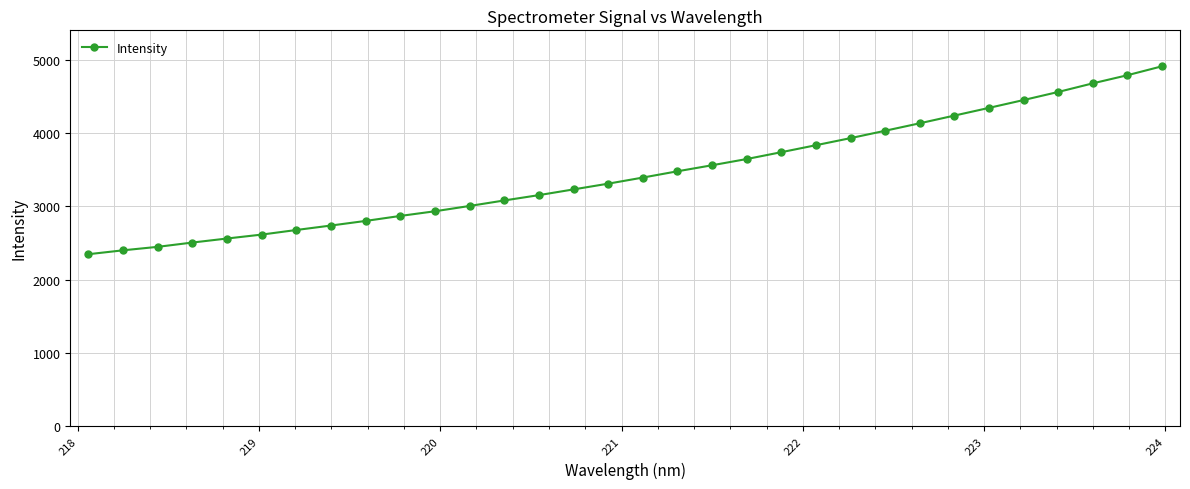

What is the value of the 30th point from the left?

4680.3